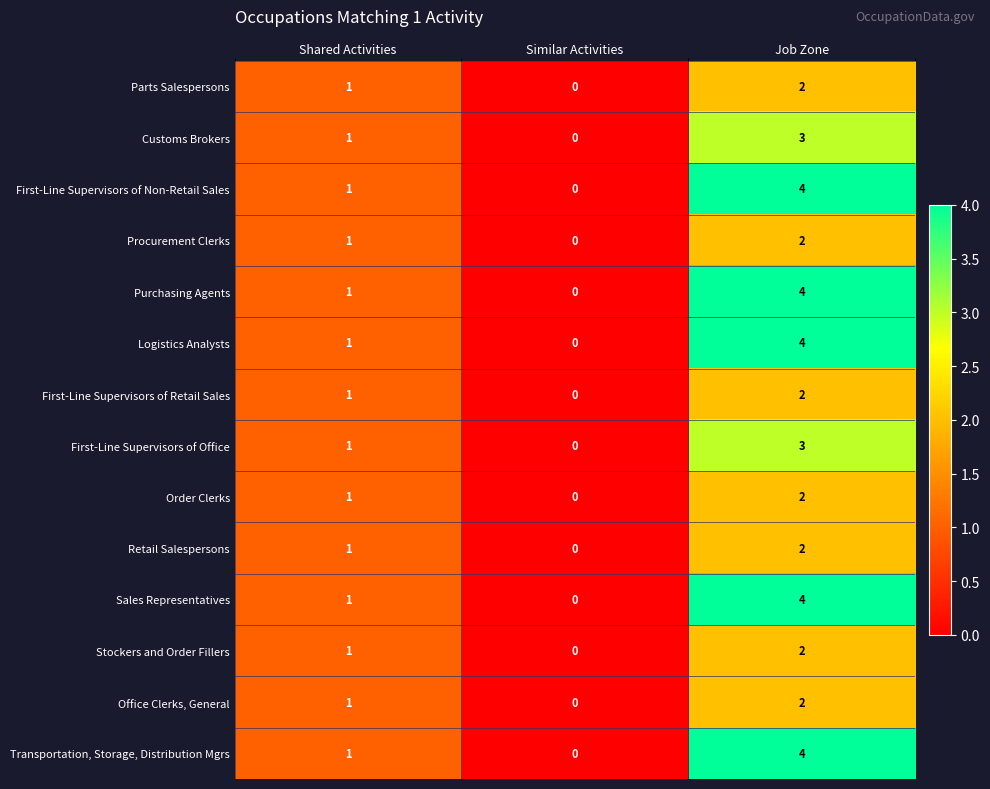

At which label does Parts Salespersons reach its peak?

Job Zone